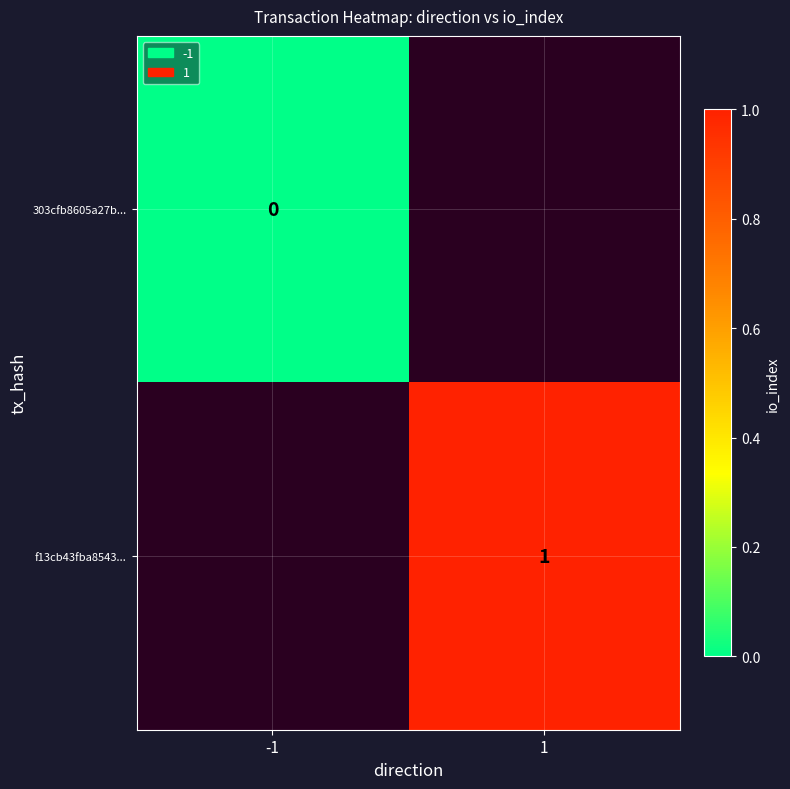

The value of f13cb43fba8543... at 1 is 1. True or false?

True